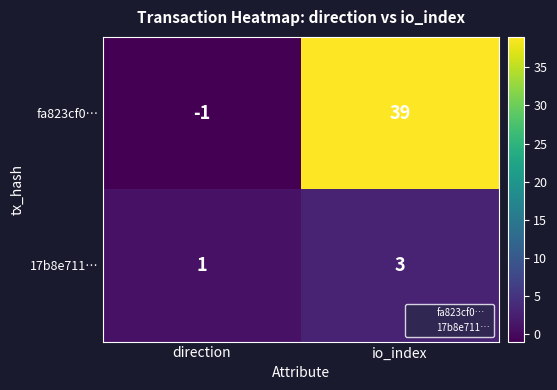

How many values in the 17b8e711… series are below 3?

1